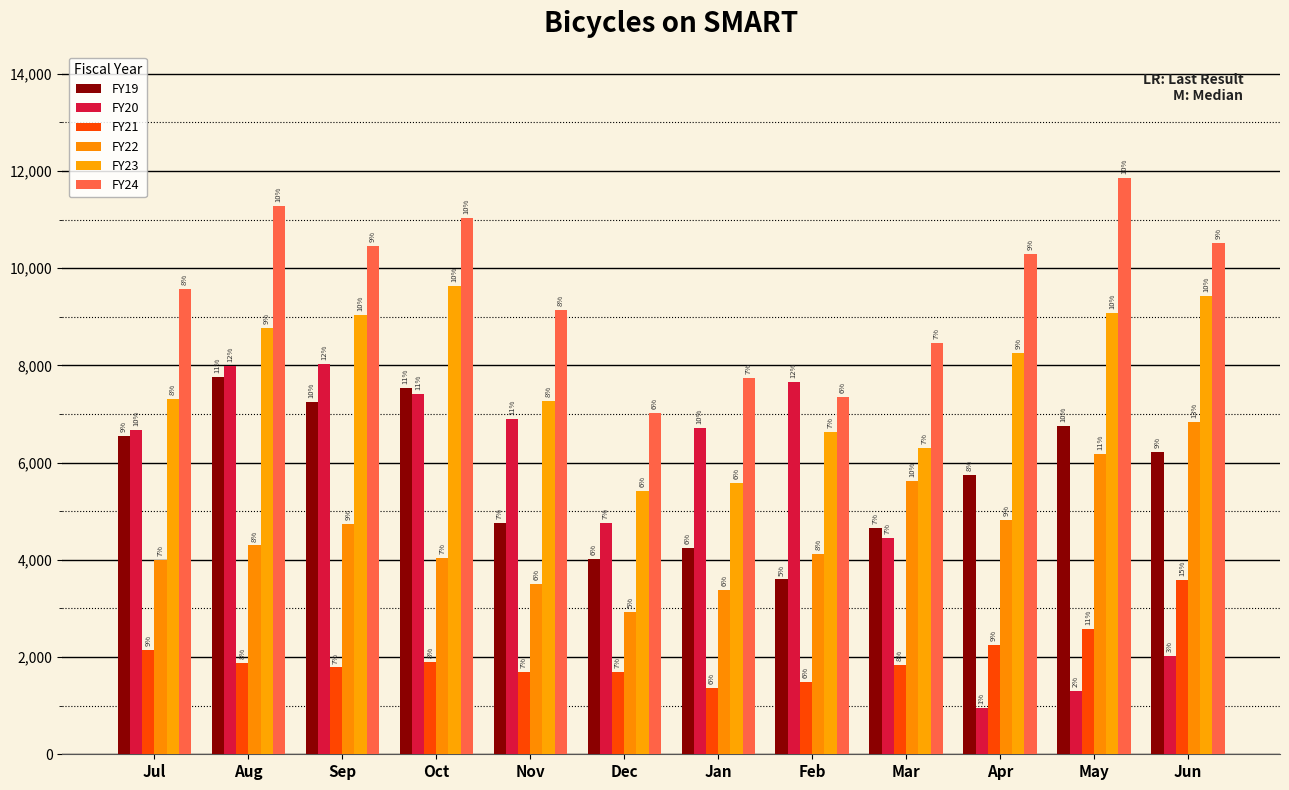

How many groups of bars are there?

12